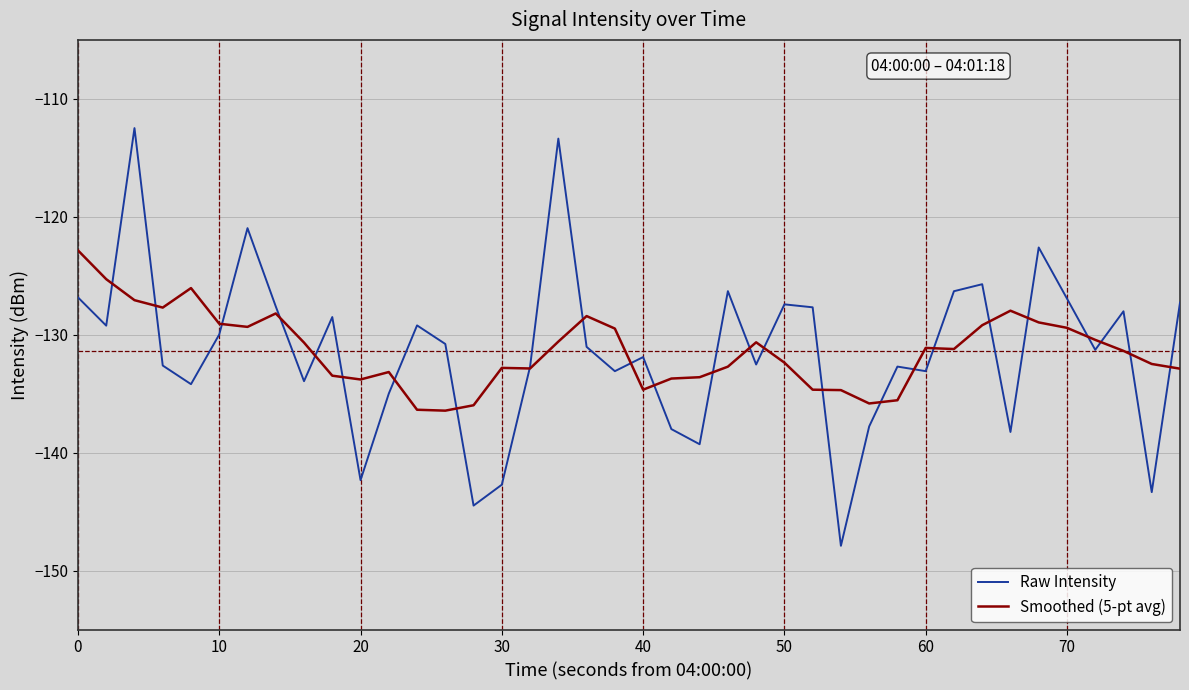

Rank the series by their maximum value, from lowest to highest.

Smoothed (5-pt avg), Raw Intensity